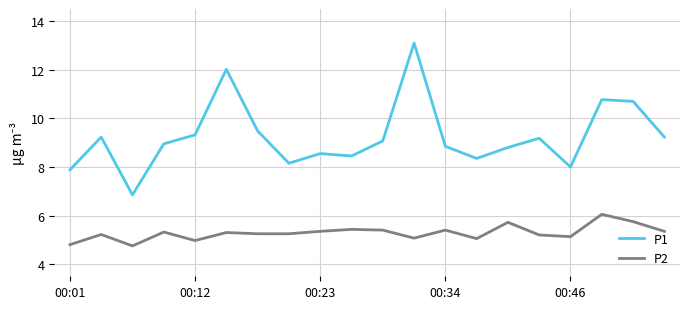

How many categories are shown in the chart?

20